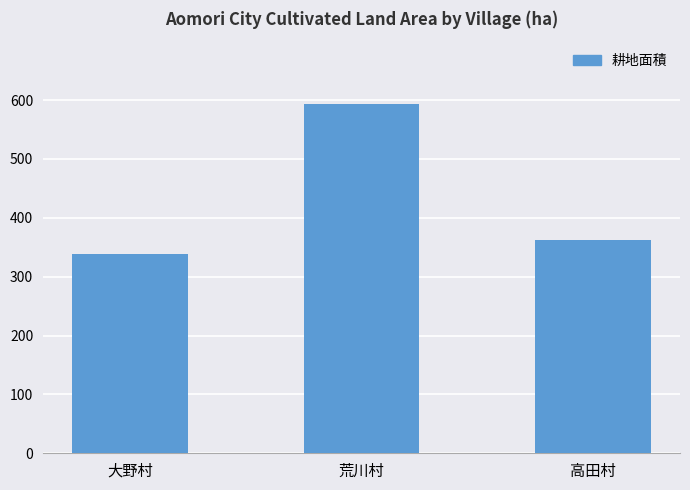

Is it true that the value at 荒川村 is 594?

True